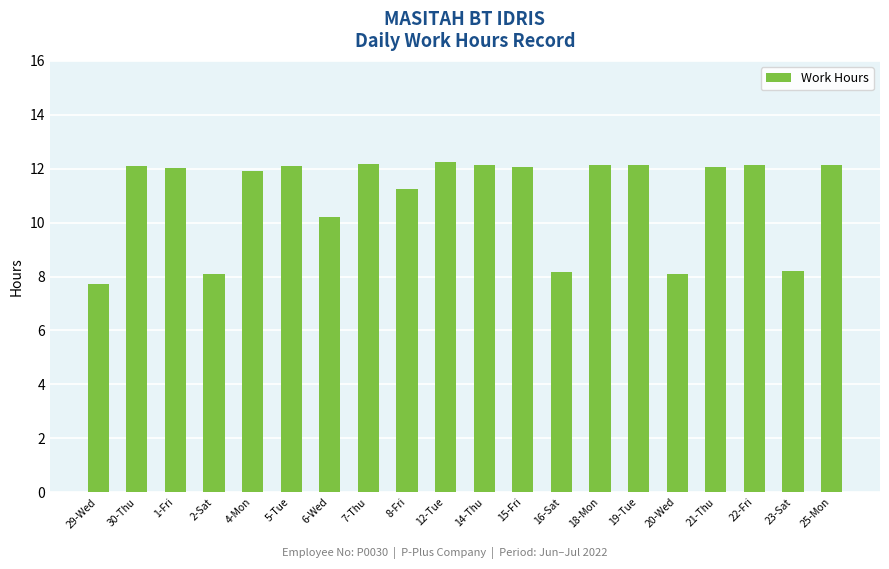

What is the change in value from 29-Wed to 21-Thu?

+4.3